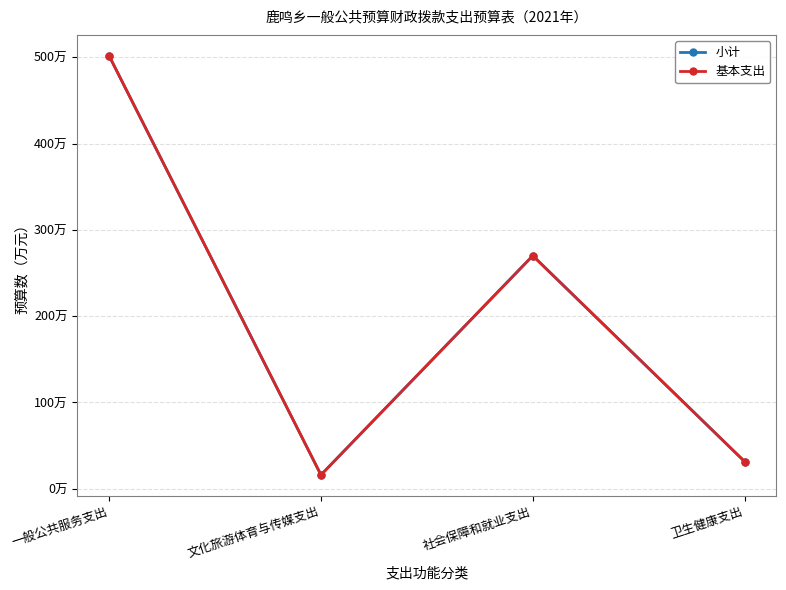

Which series has the largest range (max minus min)?

小计